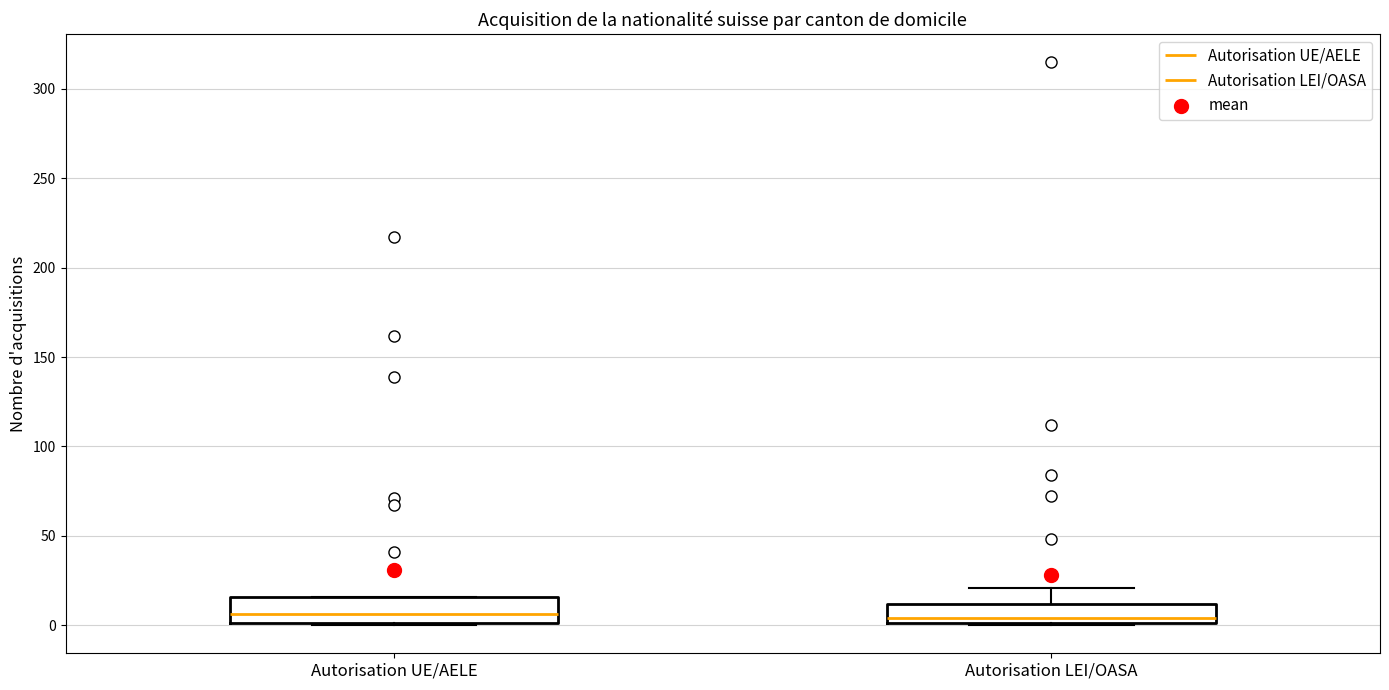

Where does the median line of the box for Autorisation UE/AELE sit on the y-axis? The values are not printed on the chart, so give them approximately, as read against the axis.

5